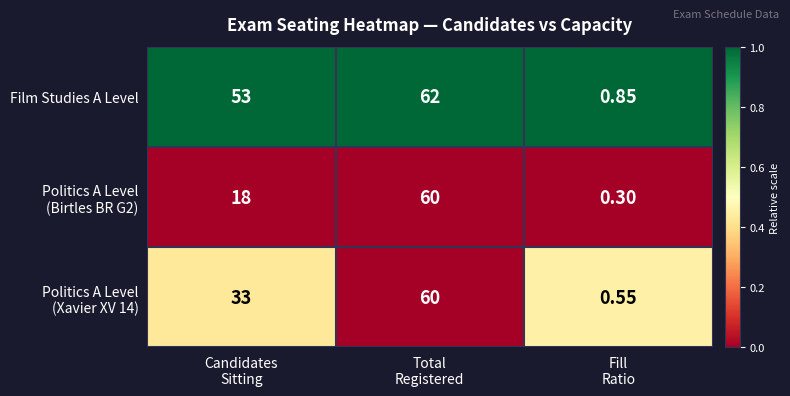

Which series has the widest spread of values?

Film Studies A Level